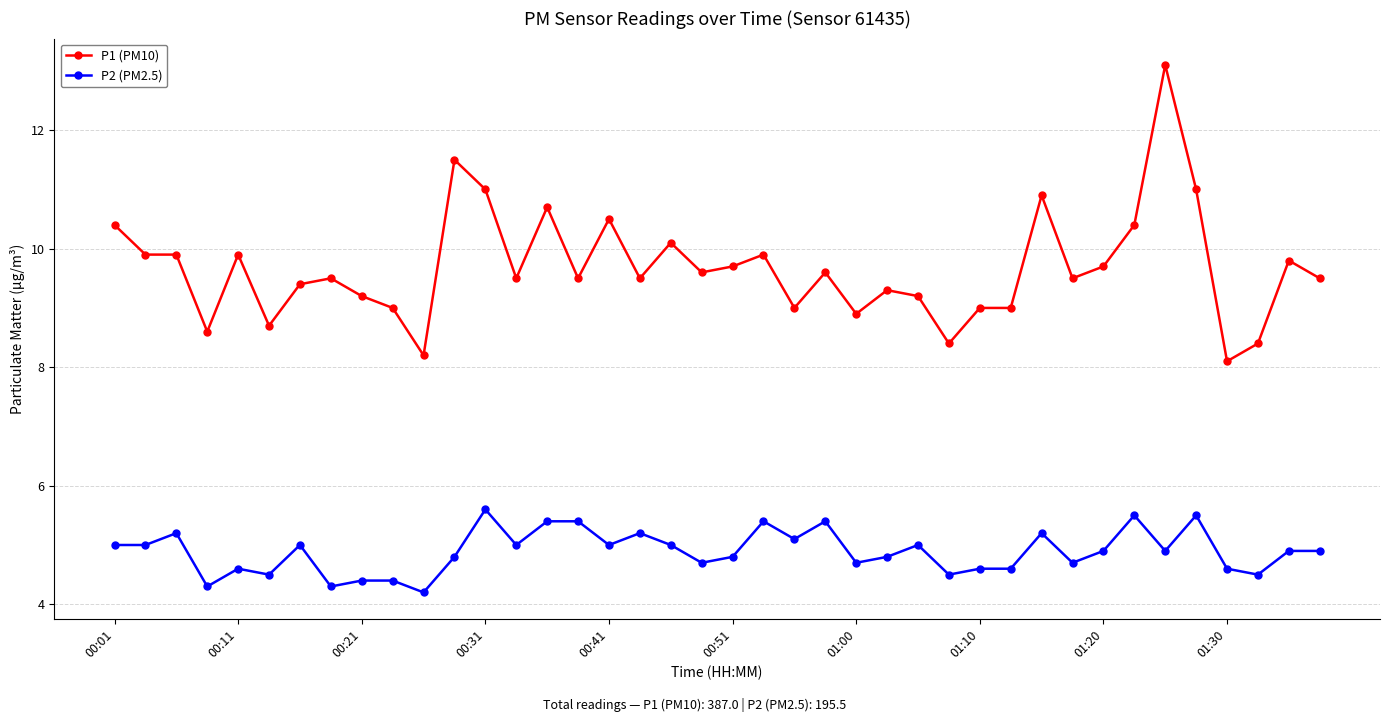

List the series in order of their overall mean, lowest first.

P2 (PM2.5), P1 (PM10)